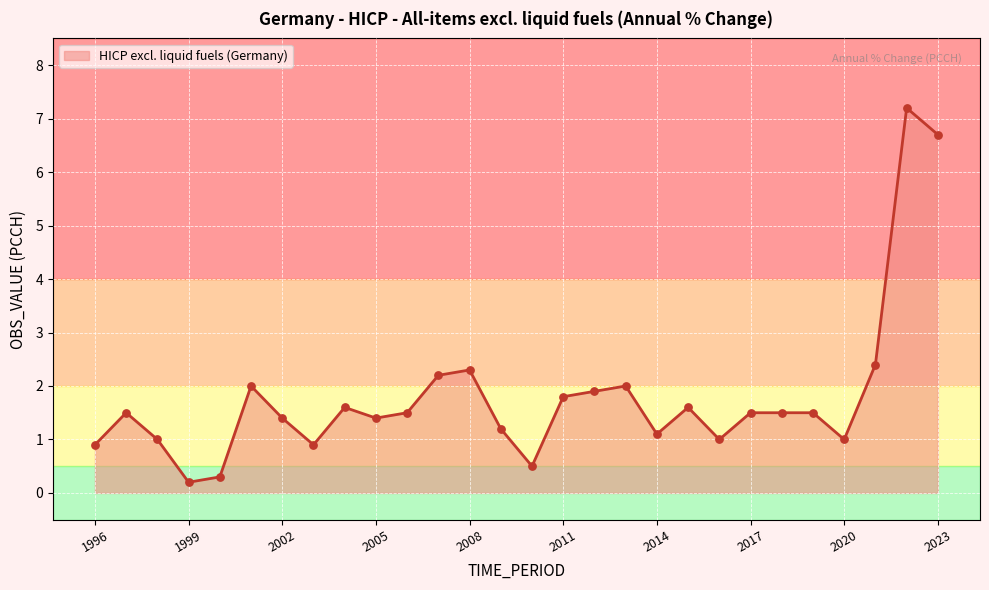

What is the maximum value shown in the chart?

7.2